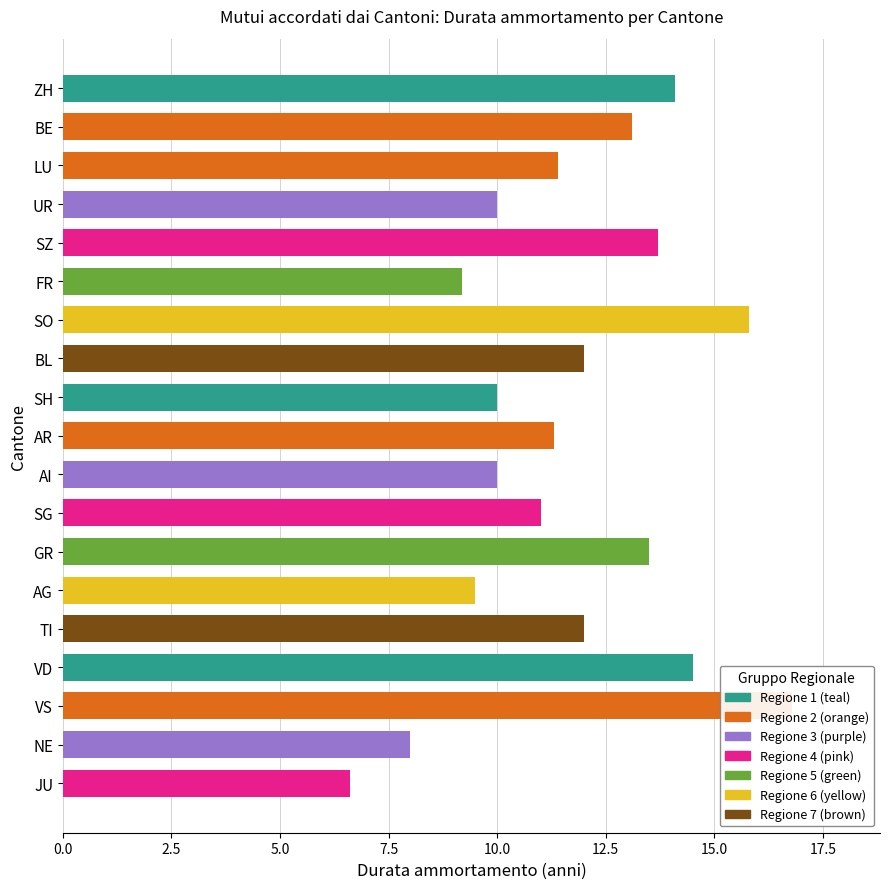

Does the chart contain stacked bars?

No